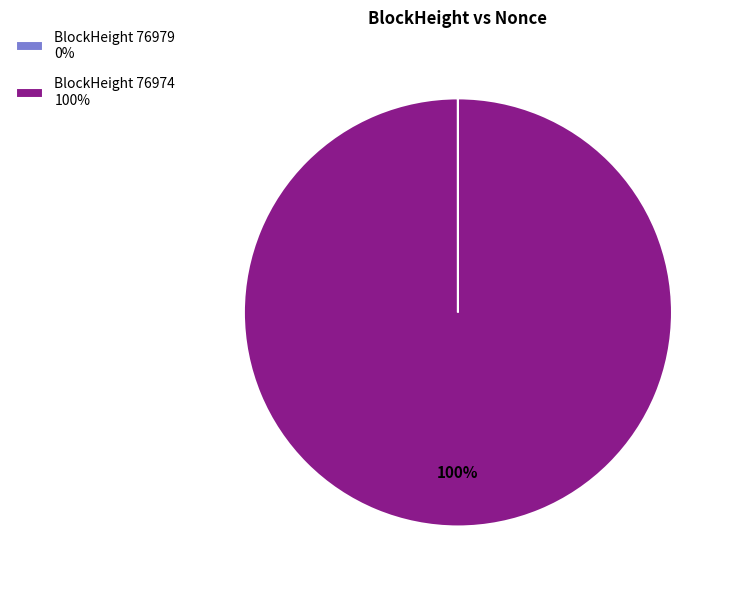

True or false: BlockHeight 76974 100% accounts for 88% of the total.

False